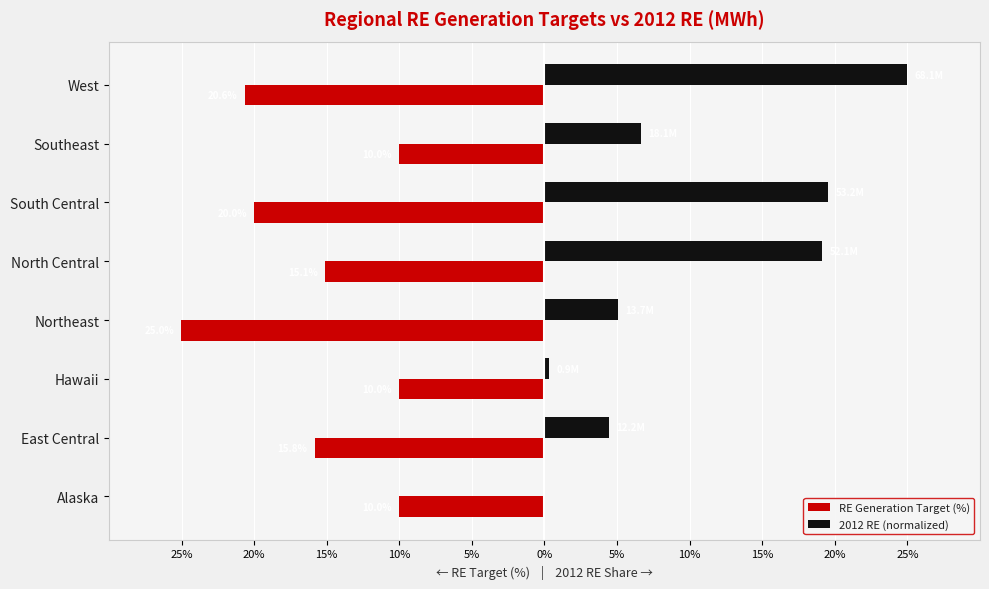

How many data points does each series have?

8